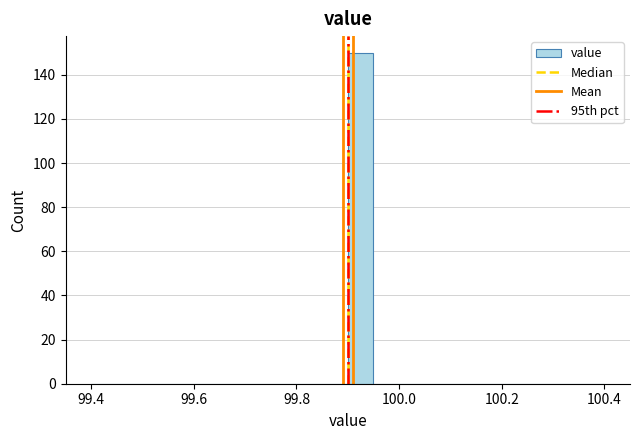

Read against the x-axis, roughly where is the centre of the tallest bar?

99.92